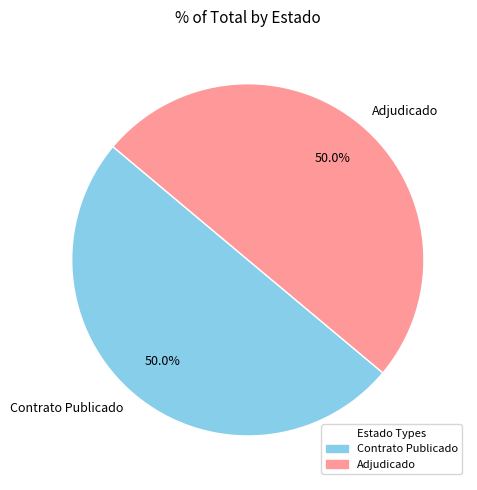

How much of the chart is everything except Adjudicado?

50.0%